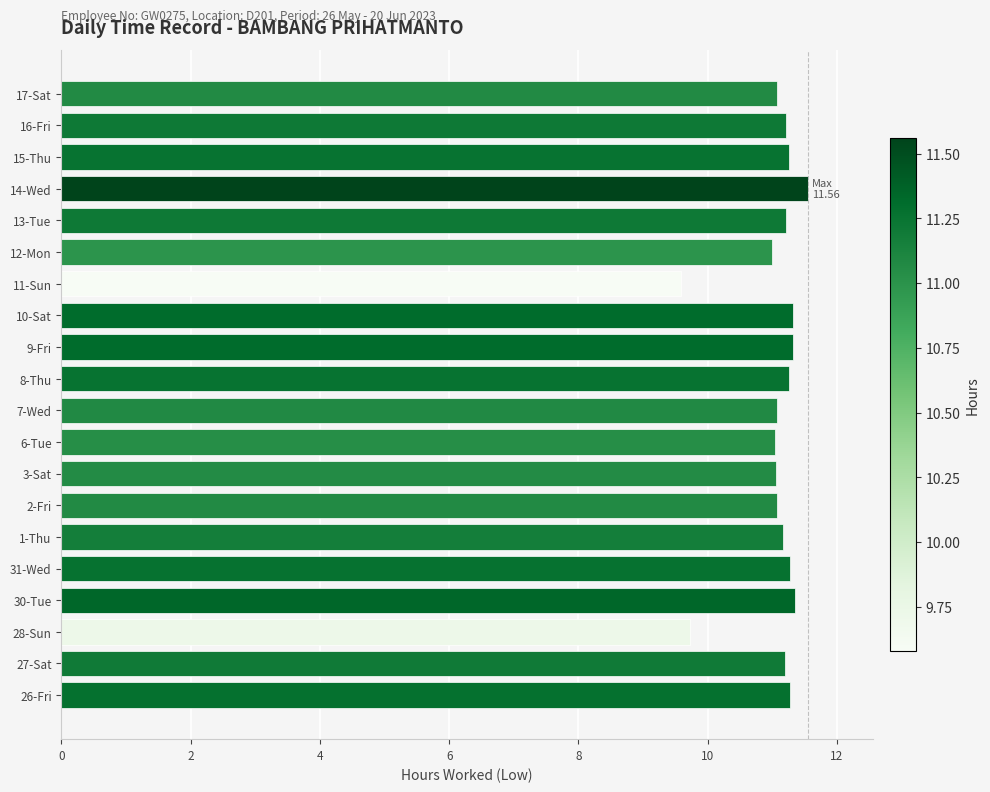

The value at 2-Fri is 18.4. True or false?

False